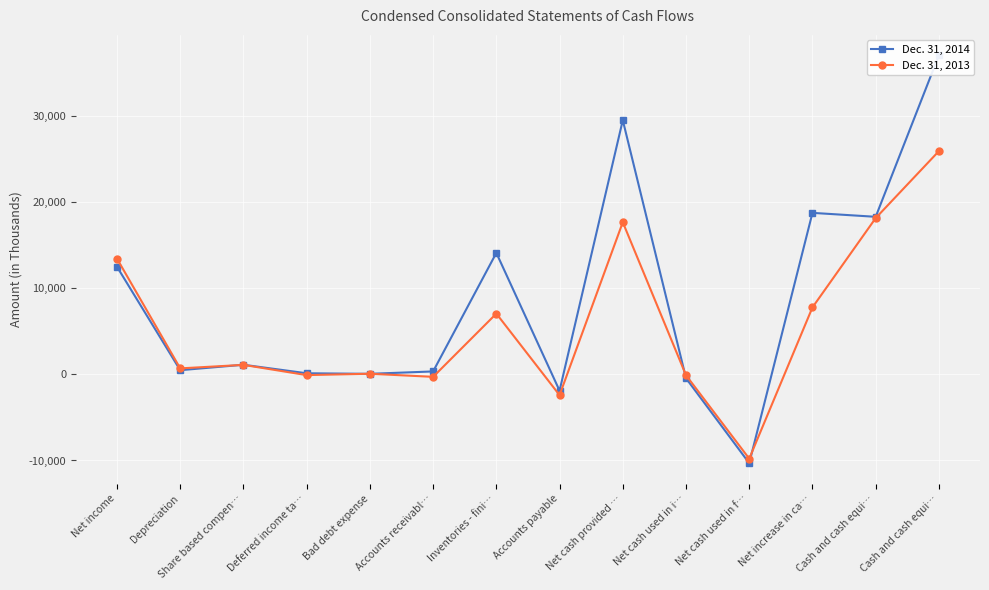

Is this an area chart (filled region under the line)?

No